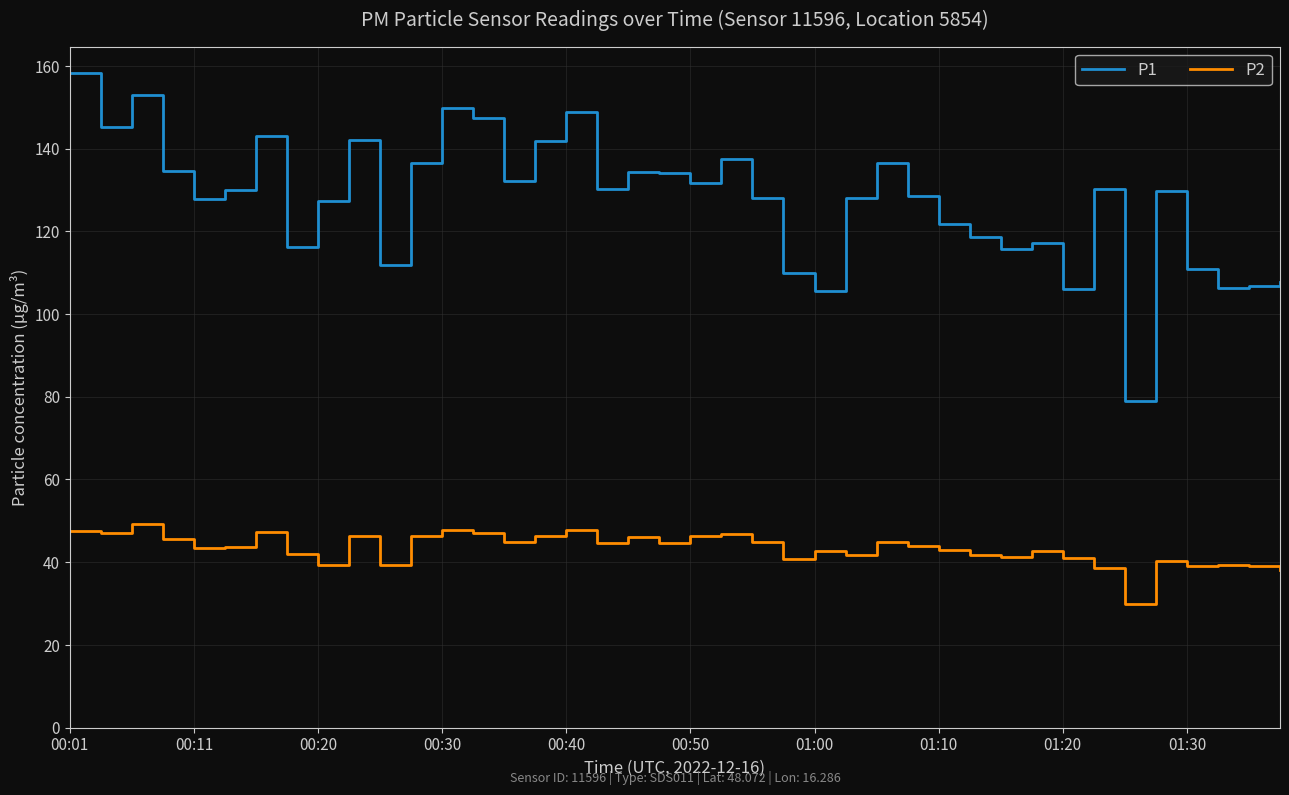

Which series has the largest range (max minus min)?

P1